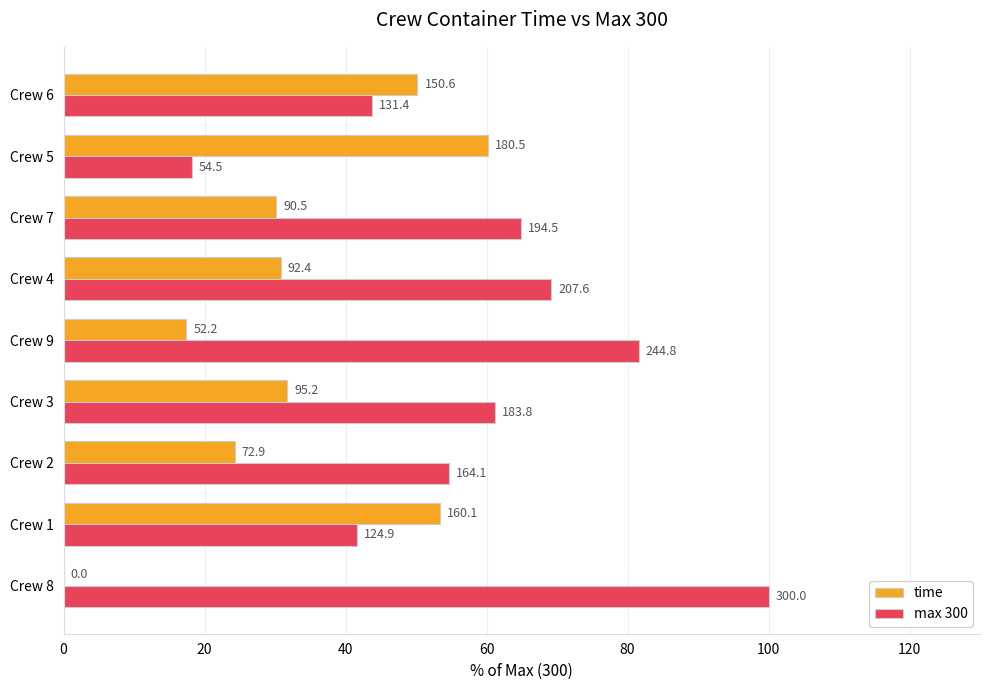

What are all the series names shown in the legend?

time, max 300